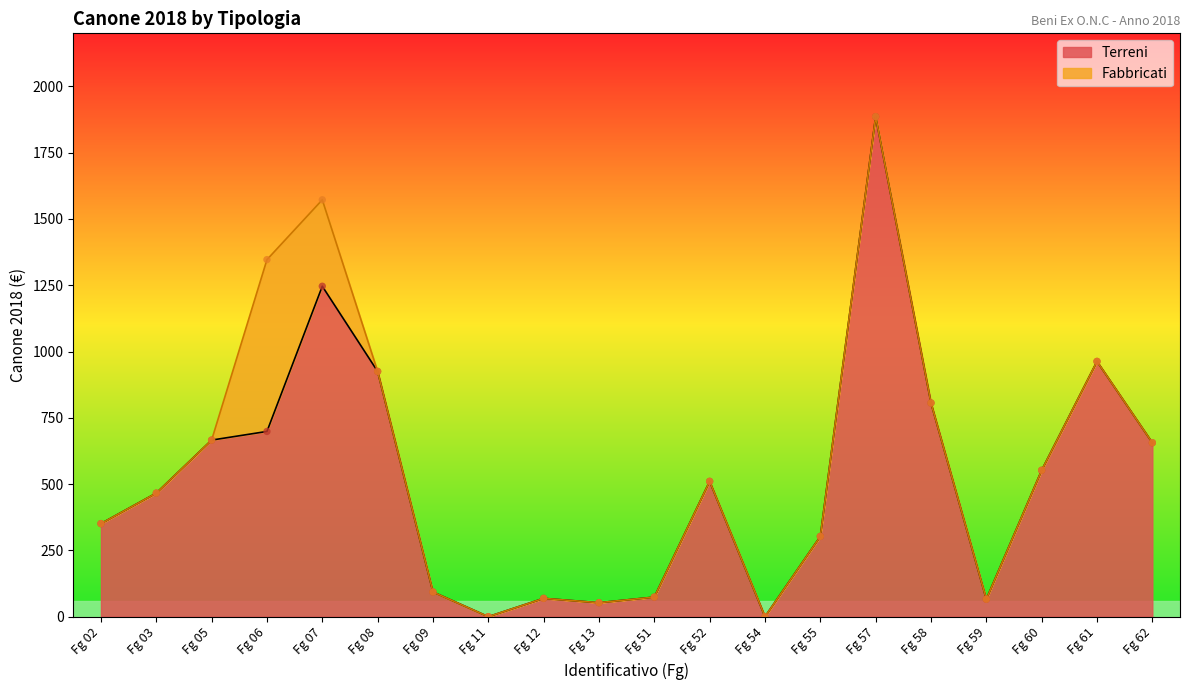

Which has a higher value, Fg 60 or Fg 12?

Fg 60